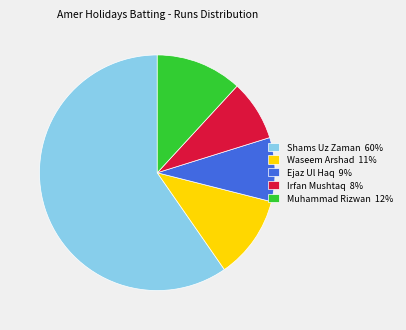

Which slice is the largest?

Shams Uz Zaman 60%